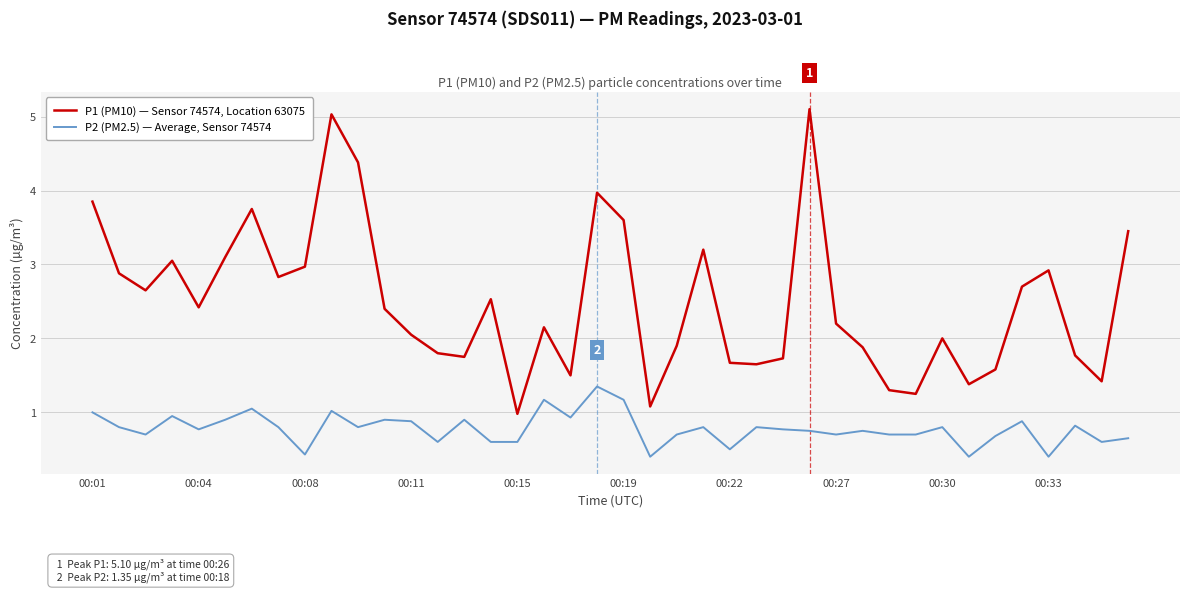

True or false: P2 (PM2.5) — Average, Sensor 74574 and P1 (PM10) — Sensor 74574, Location 63075 intersect in this chart.

False